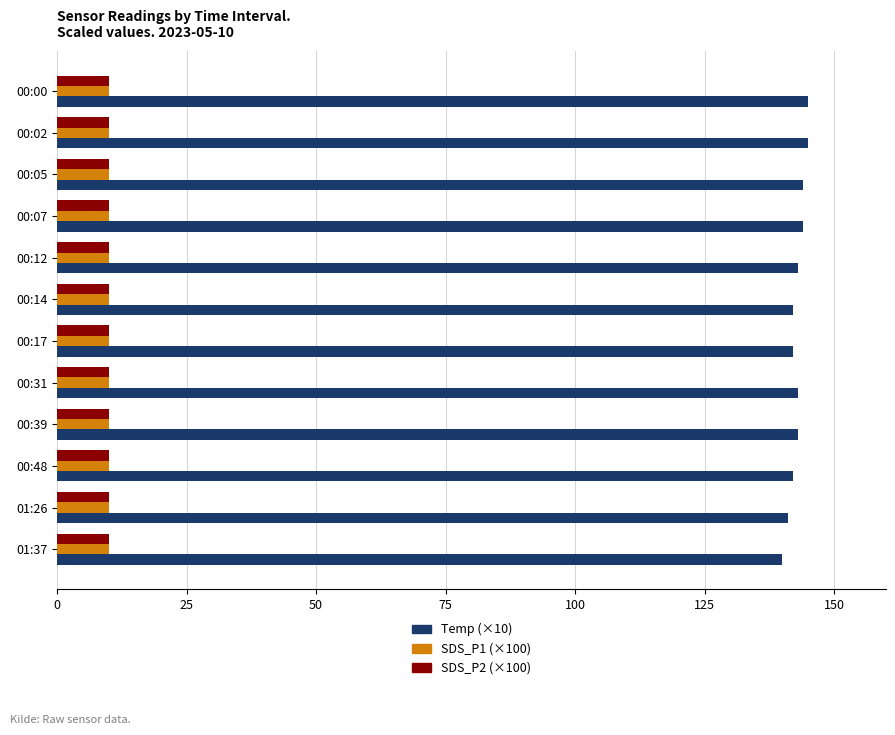

What is the difference between the highest and lowest values at 00:39?

133